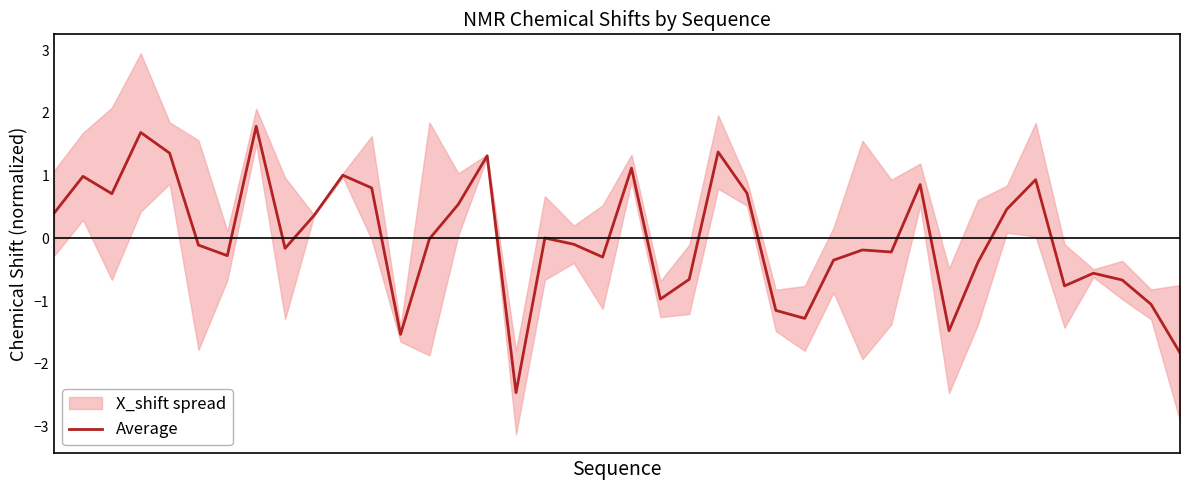

What is the value of the 8th point from the left?

1.8